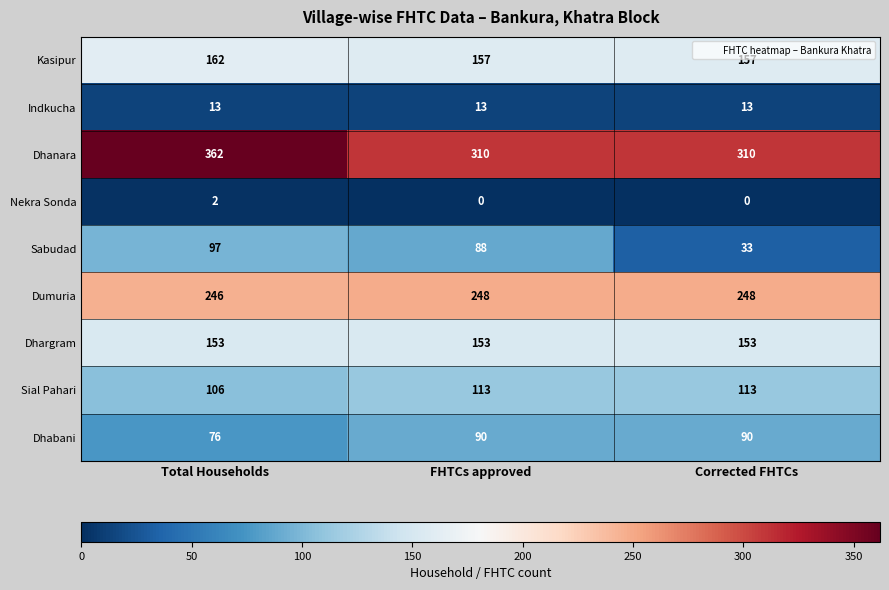

At which label does Nekra Sonda reach its peak?

Total Households